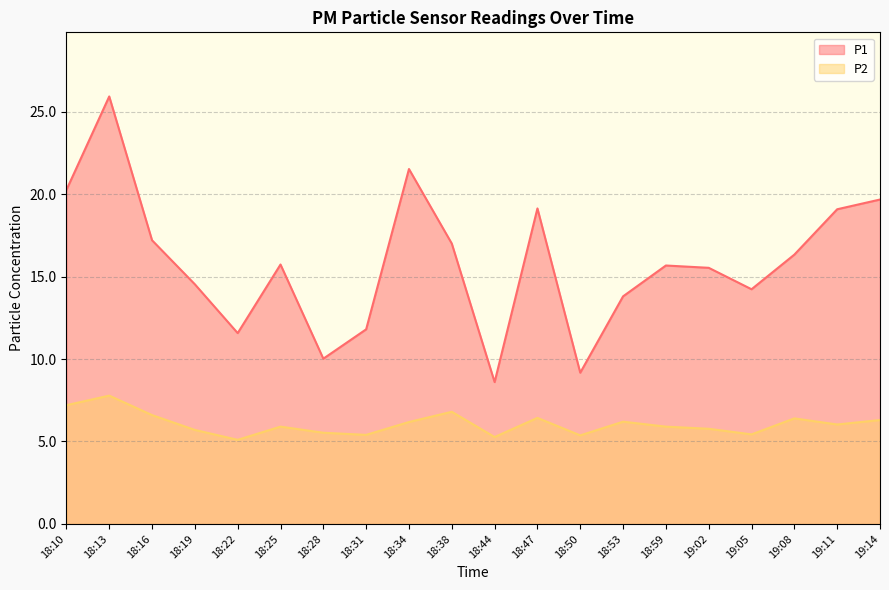

Reading left to right, list all the values displayed in this chart.

P1: 20.2	25.9	17.2	14.5	11.6	15.7	10.0	11.8	21.5	17.0	8.6	19.1	9.2	13.8	15.7	15.5	14.2	16.3	19.1	19.7
P2: 7.2	7.8	6.6	5.7	5.1	5.9	5.5	5.4	6.2	6.8	5.3	6.4	5.4	6.2	5.9	5.8	5.4	6.4	6.0	6.3